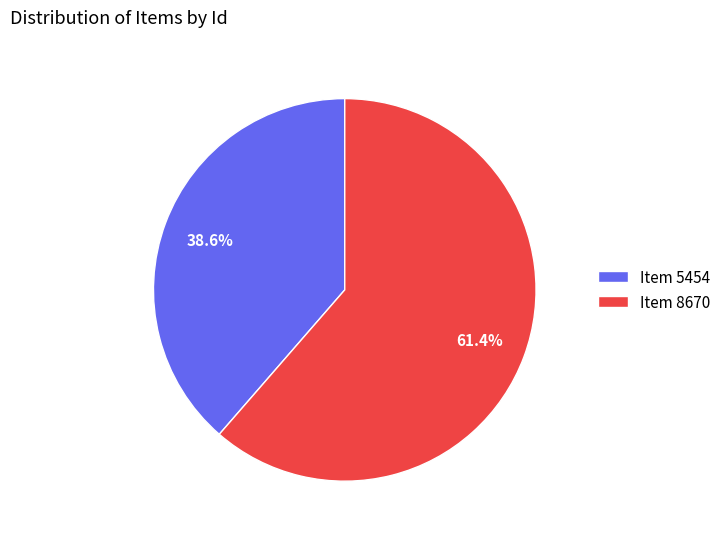

Is it true that Item 8670 is 69% of the pie?

False